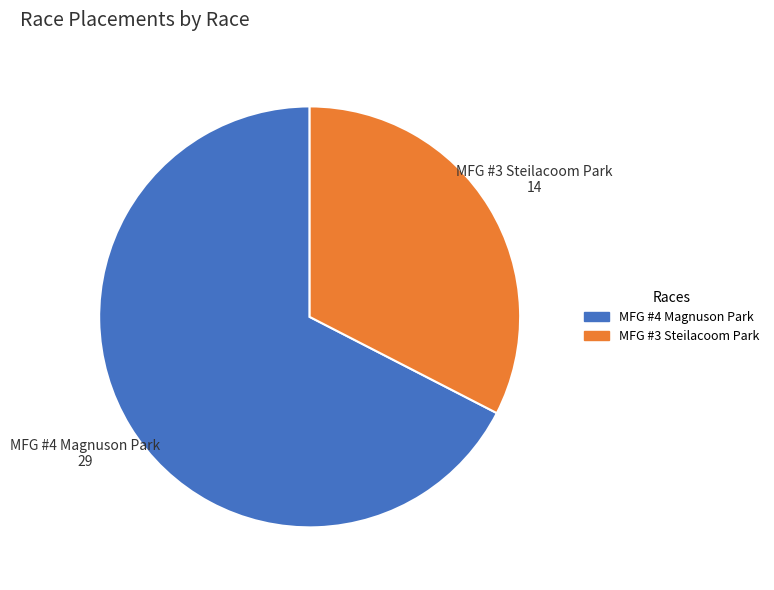

How many slices are in this pie chart?

2